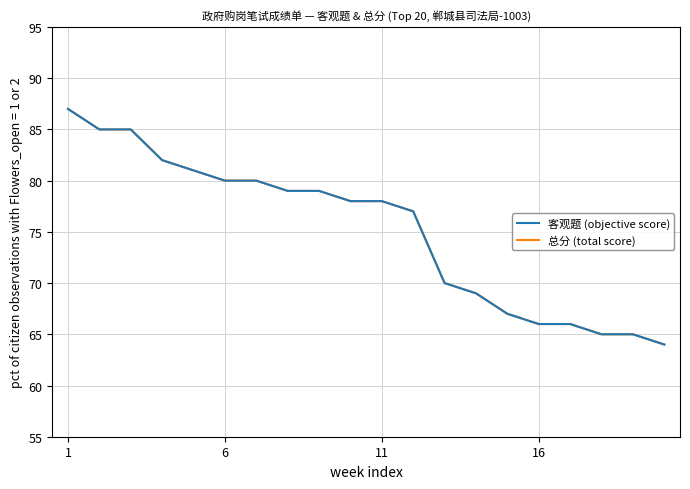

What is the maximum value shown in the chart?

87